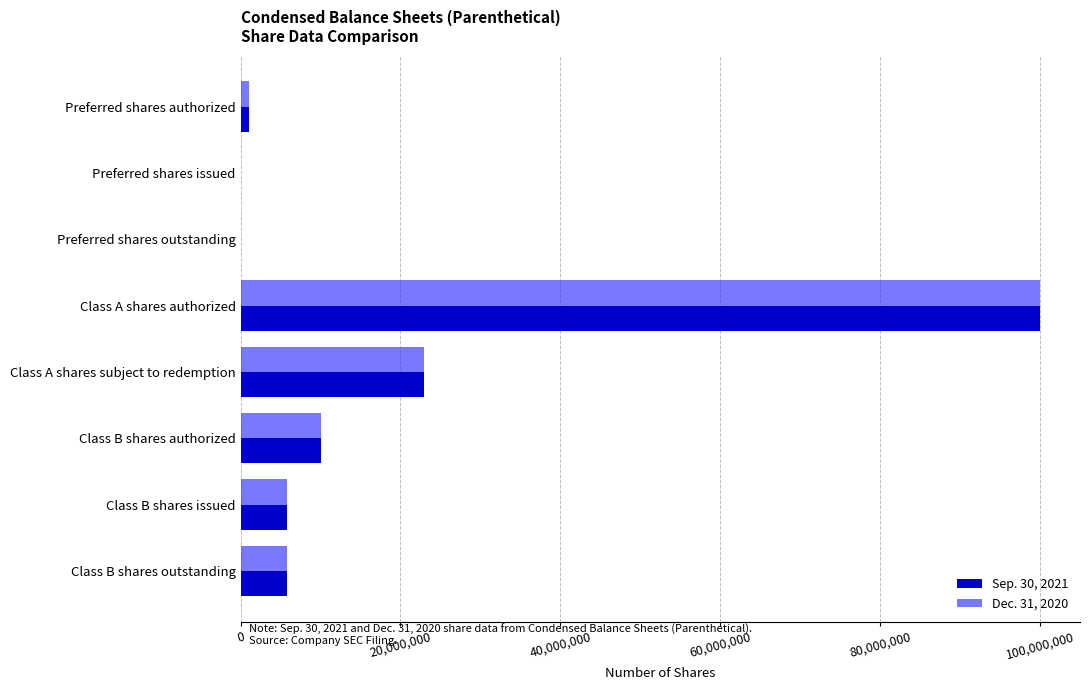

What is the total value across all series at Class B shares authorized?

20000000